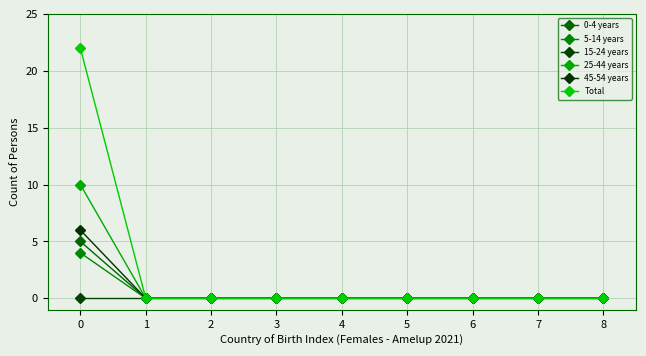

What is the greatest value displayed?

22